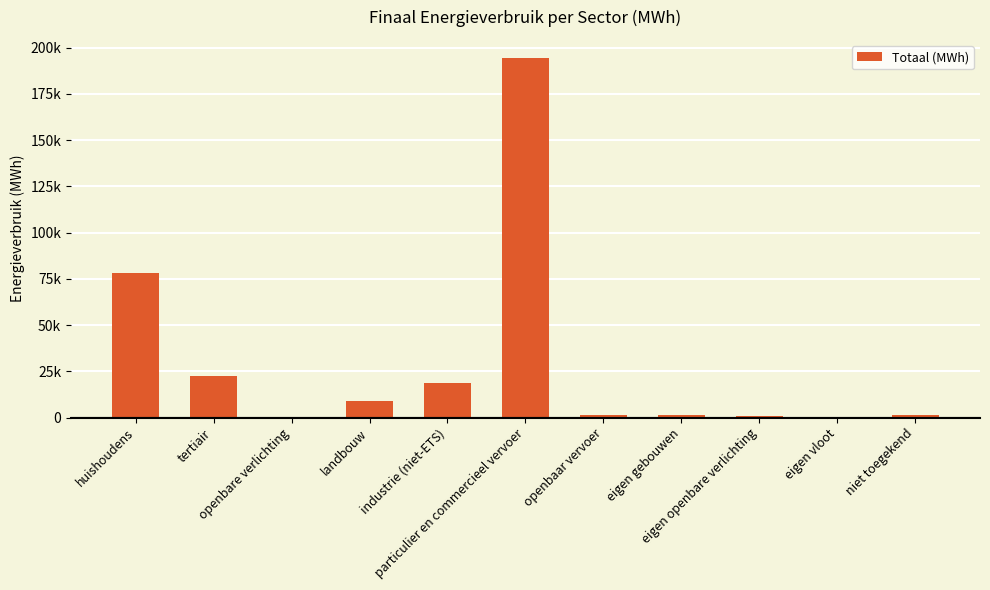

What is the difference between the maximum and minimum values?

194498.0